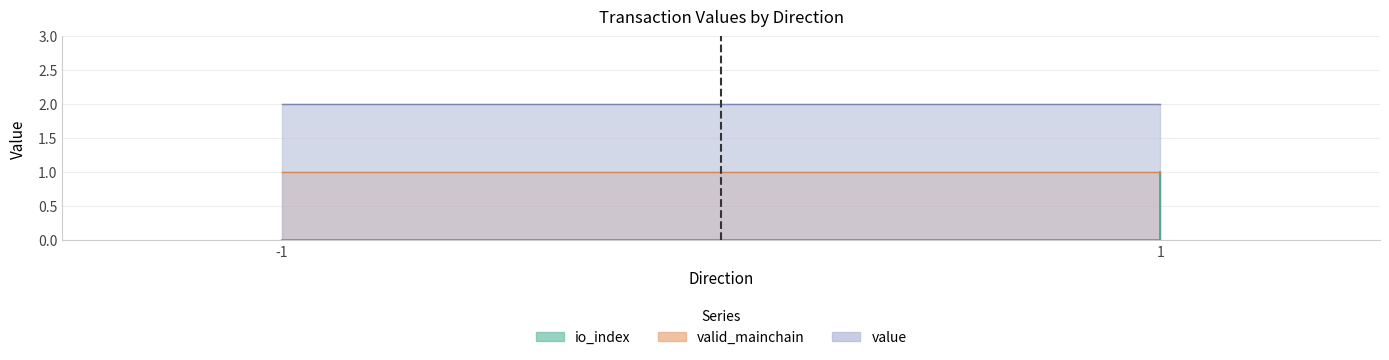

True or false: valid_mainchain and value cross at least once.

False